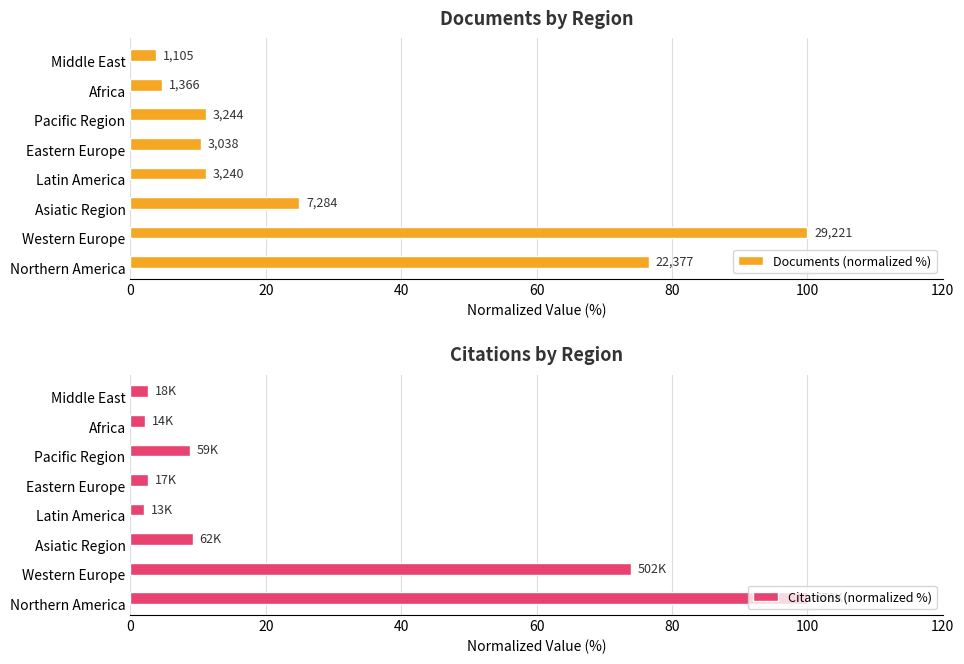

Is it true that Citations (normalized %) equals 2.6 at Eastern Europe?

True